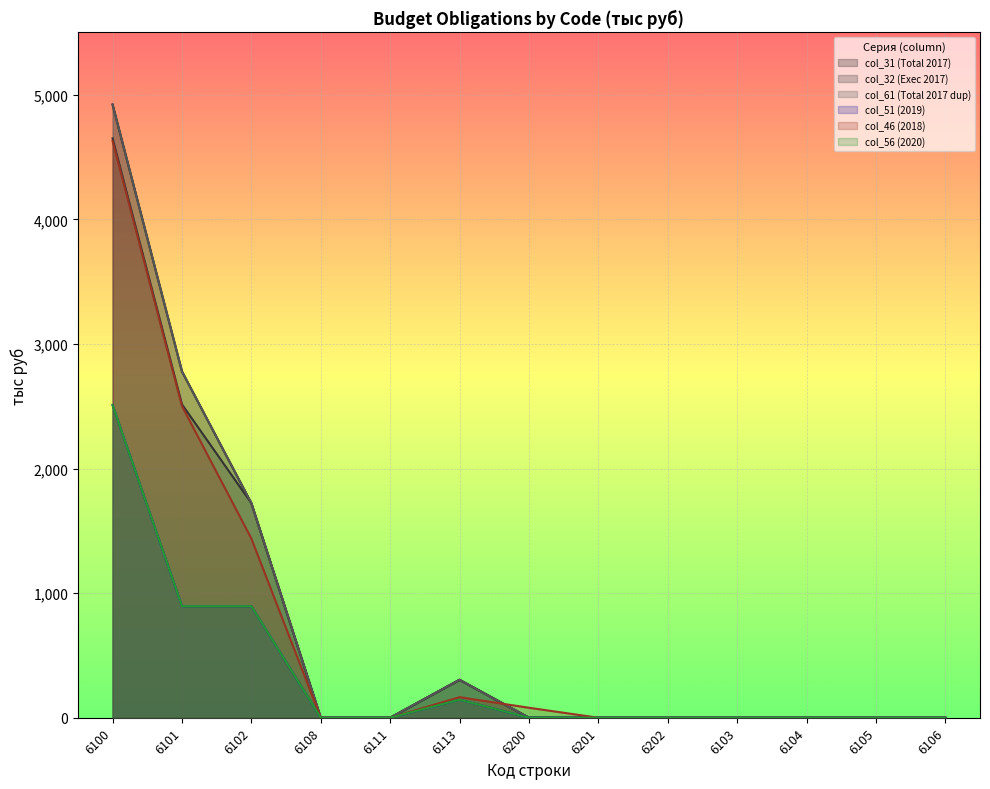

What is the label of the 8th point from the right?

6113